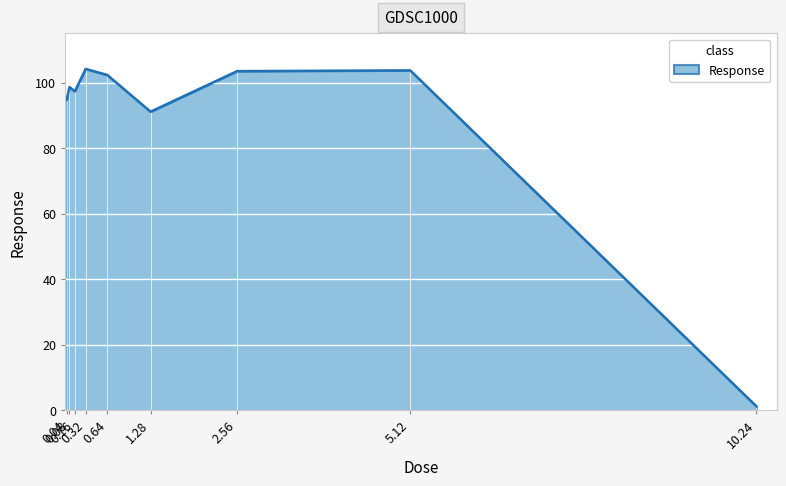

What is the sum of all values?

796.8